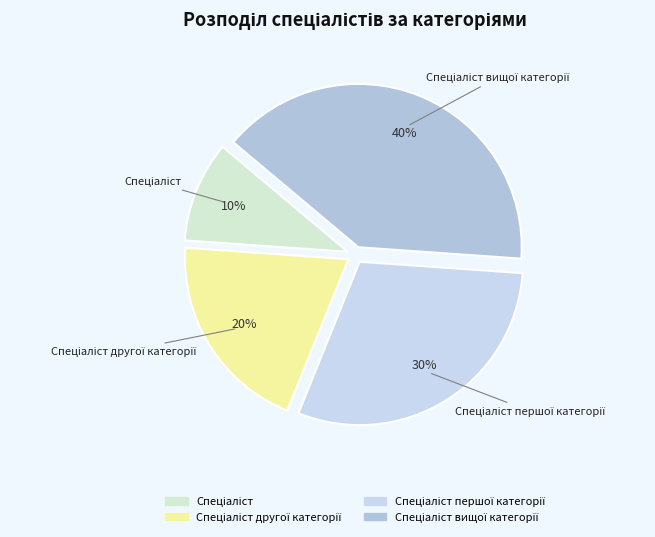

Count the number of slices in the pie.

4